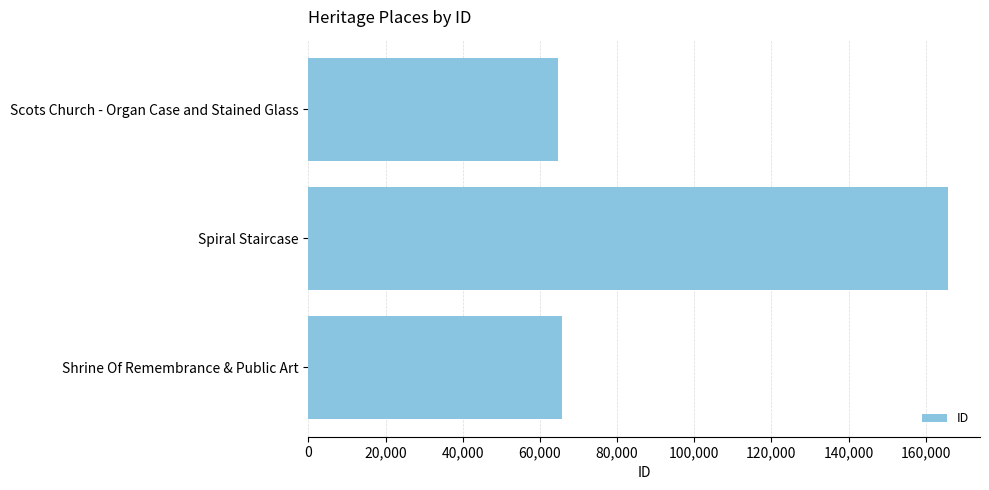

Which has a higher value, Shrine Of Remembrance & Public Art or Spiral Staircase?

Spiral Staircase